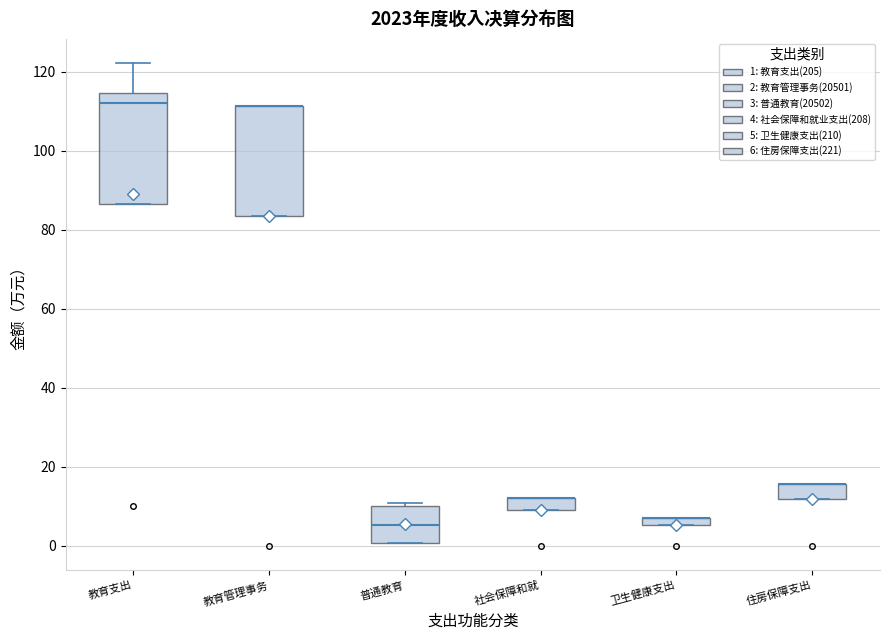

Where is the upper edge of the box for 社会保障和就 on the y-axis? The values are not printed on the chart, so give them approximately, as read against the axis.

12